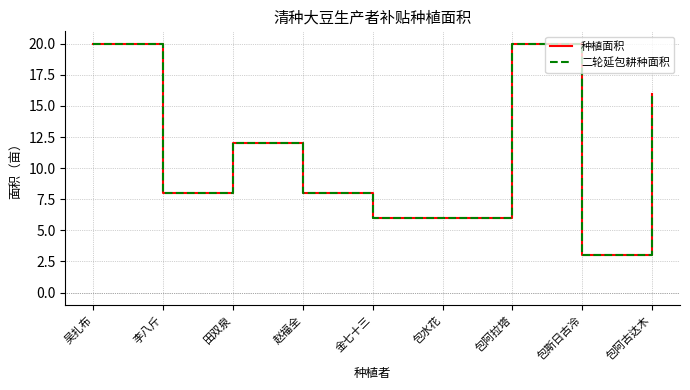

True or false: 种植面积 and 二轮延包耕种面积 cross at least once.

False